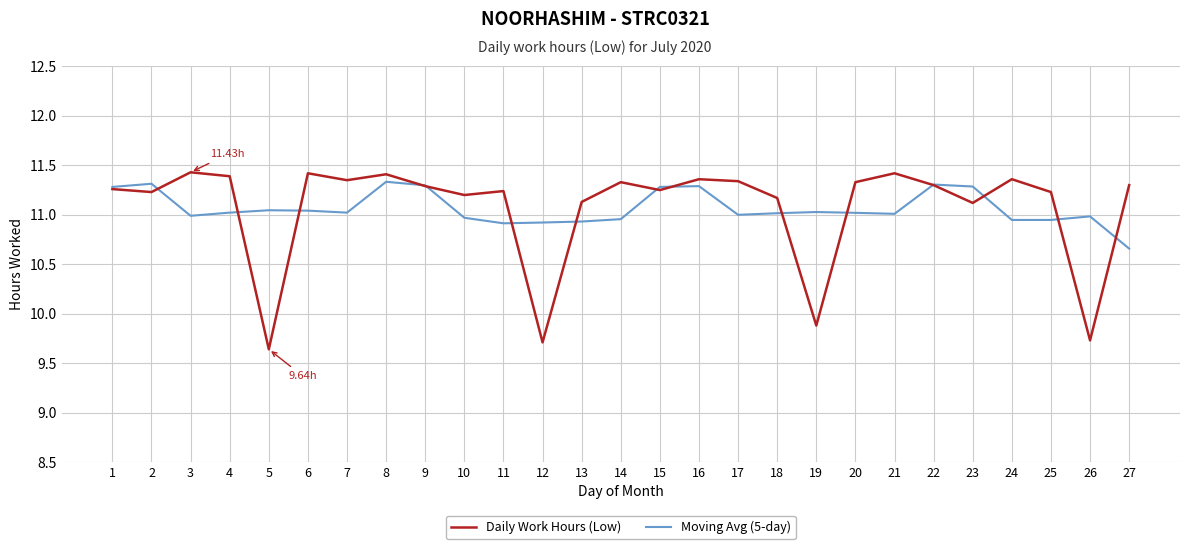

Which series has the largest range (max minus min)?

Daily Work Hours (Low)